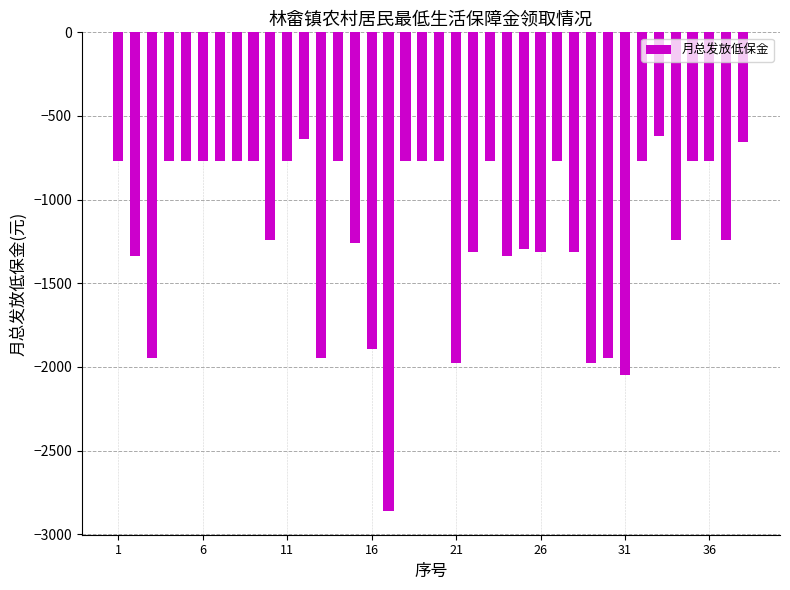

What is the greatest value displayed?

-622